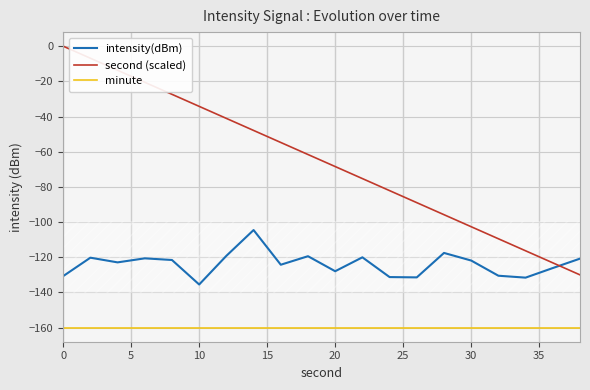

What is the lowest value of the intensity(dBm) series?

-135.5